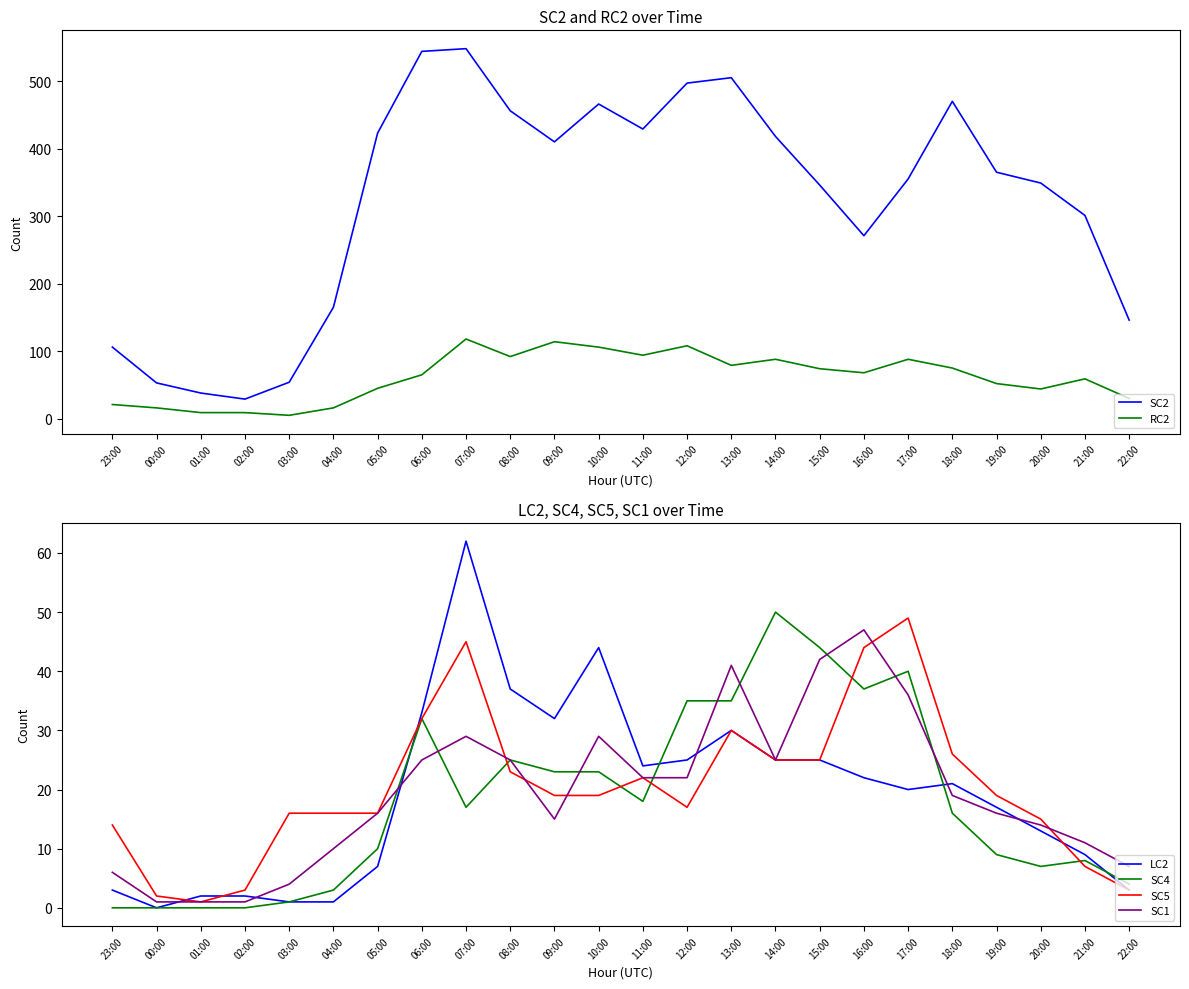

Rank the categories by SC2 value from lowest to highest.

02:00, 01:00, 00:00, 03:00, 23:00, 22:00, 04:00, 16:00, 21:00, 15:00, 20:00, 17:00, 19:00, 09:00, 14:00, 05:00, 11:00, 08:00, 10:00, 18:00, 12:00, 13:00, 06:00, 07:00